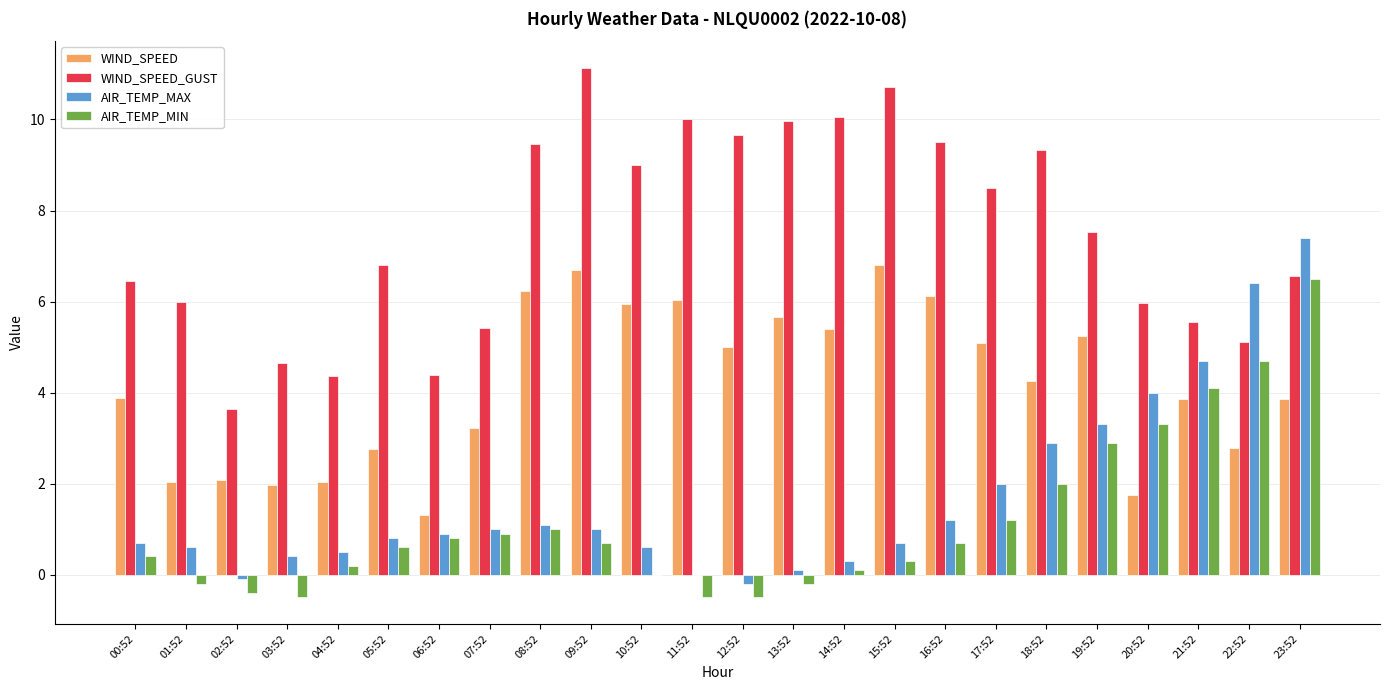

Are the bars grouped side by side (vs. stacked)?

Yes